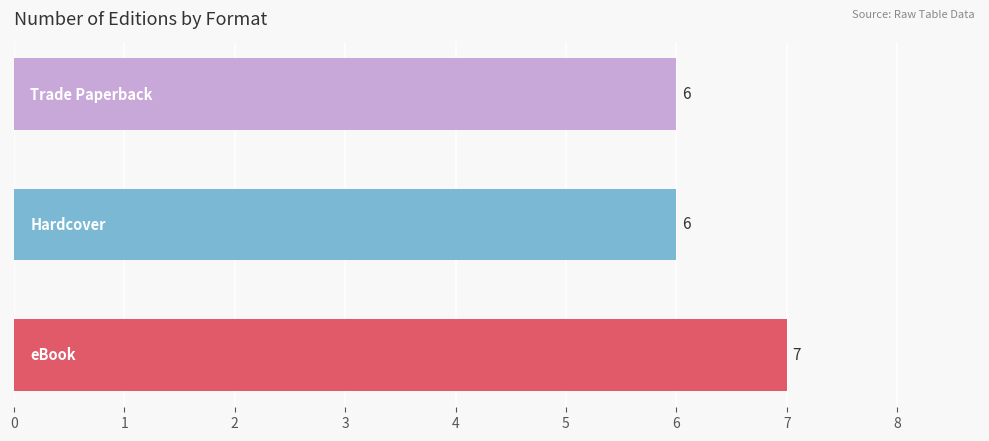

Count the values in the range 6 to 7.

3